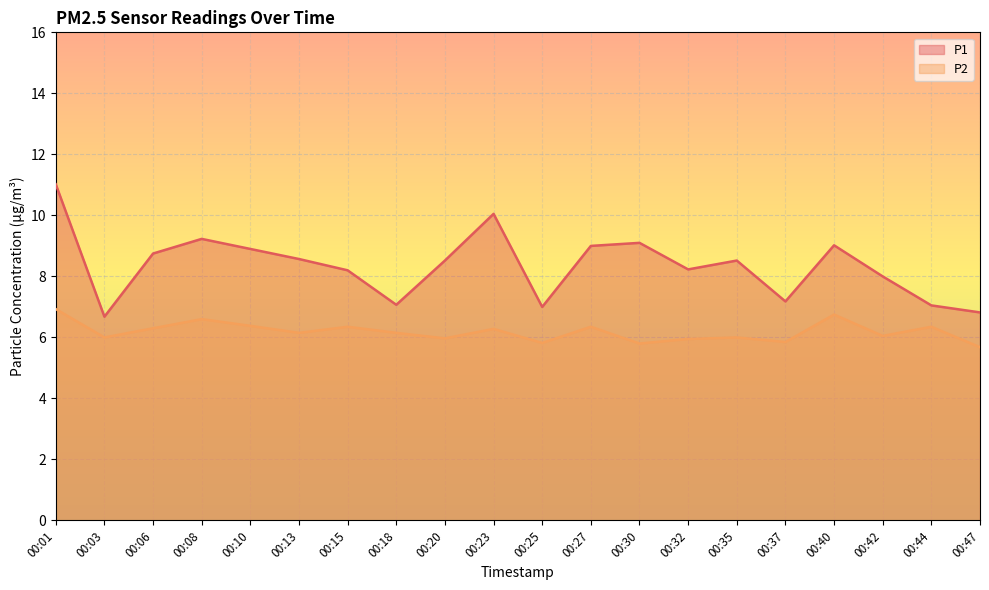

Rank the series by their average value, from lowest to highest.

P2, P1